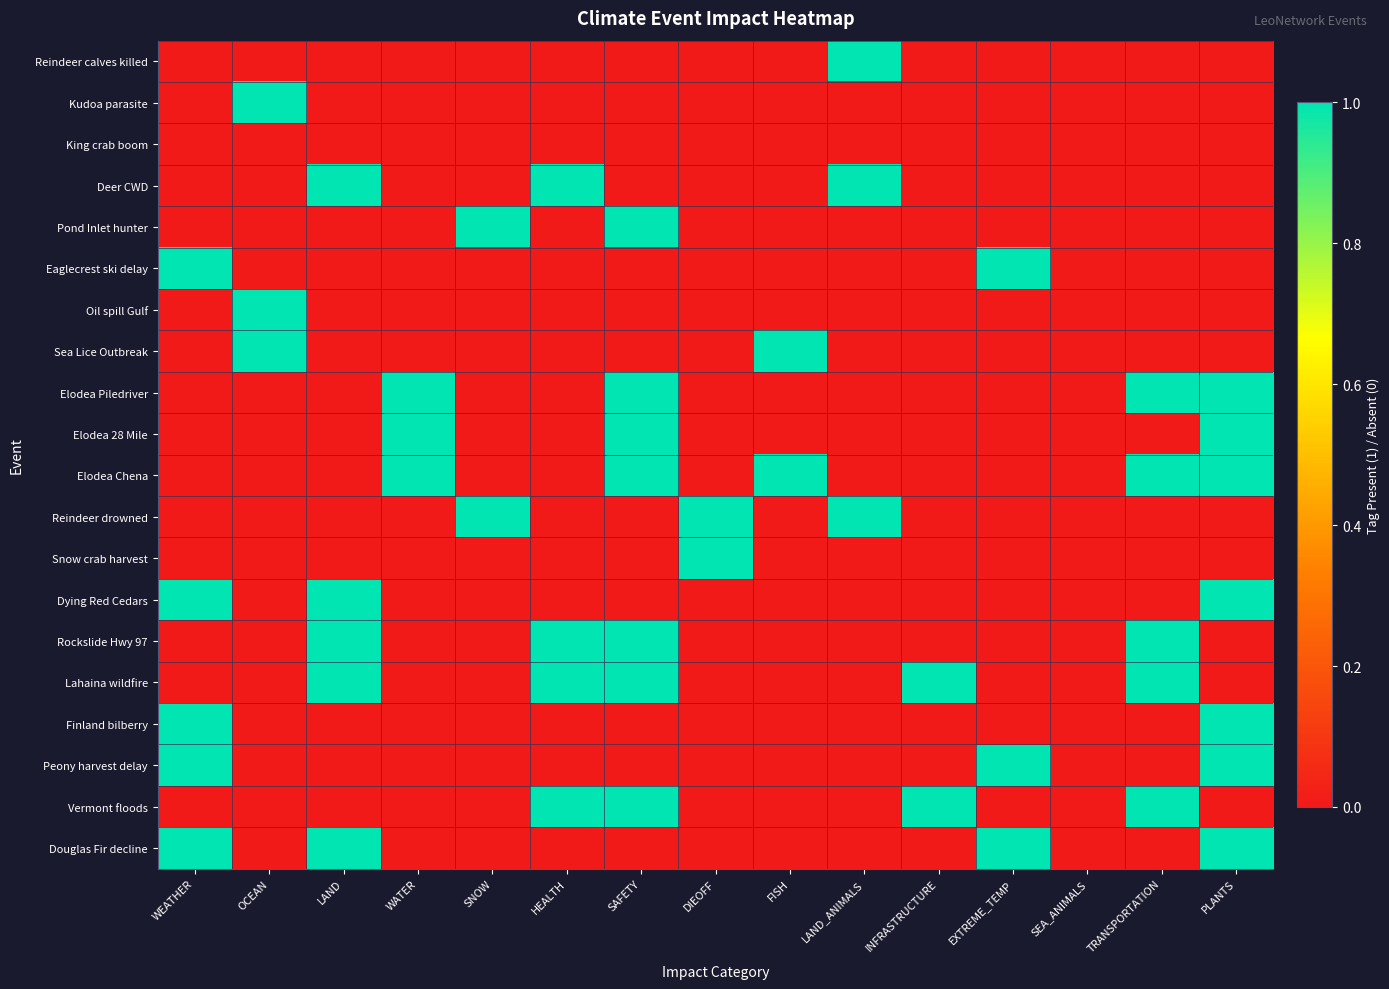

Reading left to right, extract all data points from this chart.

Reindeer calves killed: WEATHER=0	OCEAN=0	LAND=0	WATER=0	SNOW=0	HEALTH=0	SAFETY=0	DIEOFF=0	FISH=0	LAND_ANIMALS=1	INFRASTRUCTURE=0	EXTREME_TEMP=0	SEA_ANIMALS=0	TRANSPORTATION=0	PLANTS=0
Kudoa parasite: WEATHER=0	OCEAN=1	LAND=0	WATER=0	SNOW=0	HEALTH=0	SAFETY=0	DIEOFF=0	FISH=0	LAND_ANIMALS=0	INFRASTRUCTURE=0	EXTREME_TEMP=0	SEA_ANIMALS=0	TRANSPORTATION=0	PLANTS=0
King crab boom: WEATHER=0	OCEAN=0	LAND=0	WATER=0	SNOW=0	HEALTH=0	SAFETY=0	DIEOFF=0	FISH=0	LAND_ANIMALS=0	INFRASTRUCTURE=0	EXTREME_TEMP=0	SEA_ANIMALS=0	TRANSPORTATION=0	PLANTS=0
Deer CWD: WEATHER=0	OCEAN=0	LAND=1	WATER=0	SNOW=0	HEALTH=1	SAFETY=0	DIEOFF=0	FISH=0	LAND_ANIMALS=1	INFRASTRUCTURE=0	EXTREME_TEMP=0	SEA_ANIMALS=0	TRANSPORTATION=0	PLANTS=0
Pond Inlet hunter: WEATHER=0	OCEAN=0	LAND=0	WATER=0	SNOW=1	HEALTH=0	SAFETY=1	DIEOFF=0	FISH=0	LAND_ANIMALS=0	INFRASTRUCTURE=0	EXTREME_TEMP=0	SEA_ANIMALS=0	TRANSPORTATION=0	PLANTS=0
Eaglecrest ski delay: WEATHER=1	OCEAN=0	LAND=0	WATER=0	SNOW=0	HEALTH=0	SAFETY=0	DIEOFF=0	FISH=0	LAND_ANIMALS=0	INFRASTRUCTURE=0	EXTREME_TEMP=1	SEA_ANIMALS=0	TRANSPORTATION=0	PLANTS=0
Oil spill Gulf: WEATHER=0	OCEAN=1	LAND=0	WATER=0	SNOW=0	HEALTH=0	SAFETY=0	DIEOFF=0	FISH=0	LAND_ANIMALS=0	INFRASTRUCTURE=0	EXTREME_TEMP=0	SEA_ANIMALS=0	TRANSPORTATION=0	PLANTS=0
Sea Lice Outbreak: WEATHER=0	OCEAN=1	LAND=0	WATER=0	SNOW=0	HEALTH=0	SAFETY=0	DIEOFF=0	FISH=1	LAND_ANIMALS=0	INFRASTRUCTURE=0	EXTREME_TEMP=0	SEA_ANIMALS=0	TRANSPORTATION=0	PLANTS=0
Elodea Piledriver: WEATHER=0	OCEAN=0	LAND=0	WATER=1	SNOW=0	HEALTH=0	SAFETY=1	DIEOFF=0	FISH=0	LAND_ANIMALS=0	INFRASTRUCTURE=0	EXTREME_TEMP=0	SEA_ANIMALS=0	TRANSPORTATION=1	PLANTS=1
Elodea 28 Mile: WEATHER=0	OCEAN=0	LAND=0	WATER=1	SNOW=0	HEALTH=0	SAFETY=1	DIEOFF=0	FISH=0	LAND_ANIMALS=0	INFRASTRUCTURE=0	EXTREME_TEMP=0	SEA_ANIMALS=0	TRANSPORTATION=0	PLANTS=1
Elodea Chena: WEATHER=0	OCEAN=0	LAND=0	WATER=1	SNOW=0	HEALTH=0	SAFETY=1	DIEOFF=0	FISH=1	LAND_ANIMALS=0	INFRASTRUCTURE=0	EXTREME_TEMP=0	SEA_ANIMALS=0	TRANSPORTATION=1	PLANTS=1
Reindeer drowned: WEATHER=0	OCEAN=0	LAND=0	WATER=0	SNOW=1	HEALTH=0	SAFETY=0	DIEOFF=1	FISH=0	LAND_ANIMALS=1	INFRASTRUCTURE=0	EXTREME_TEMP=0	SEA_ANIMALS=0	TRANSPORTATION=0	PLANTS=0
Snow crab harvest: WEATHER=0	OCEAN=0	LAND=0	WATER=0	SNOW=0	HEALTH=0	SAFETY=0	DIEOFF=1	FISH=0	LAND_ANIMALS=0	INFRASTRUCTURE=0	EXTREME_TEMP=0	SEA_ANIMALS=0	TRANSPORTATION=0	PLANTS=0
Dying Red Cedars: WEATHER=1	OCEAN=0	LAND=1	WATER=0	SNOW=0	HEALTH=0	SAFETY=0	DIEOFF=0	FISH=0	LAND_ANIMALS=0	INFRASTRUCTURE=0	EXTREME_TEMP=0	SEA_ANIMALS=0	TRANSPORTATION=0	PLANTS=1
Rockslide Hwy 97: WEATHER=0	OCEAN=0	LAND=1	WATER=0	SNOW=0	HEALTH=1	SAFETY=1	DIEOFF=0	FISH=0	LAND_ANIMALS=0	INFRASTRUCTURE=0	EXTREME_TEMP=0	SEA_ANIMALS=0	TRANSPORTATION=1	PLANTS=0
Lahaina wildfire: WEATHER=0	OCEAN=0	LAND=1	WATER=0	SNOW=0	HEALTH=1	SAFETY=1	DIEOFF=0	FISH=0	LAND_ANIMALS=0	INFRASTRUCTURE=1	EXTREME_TEMP=0	SEA_ANIMALS=0	TRANSPORTATION=1	PLANTS=0
Finland bilberry: WEATHER=1	OCEAN=0	LAND=0	WATER=0	SNOW=0	HEALTH=0	SAFETY=0	DIEOFF=0	FISH=0	LAND_ANIMALS=0	INFRASTRUCTURE=0	EXTREME_TEMP=0	SEA_ANIMALS=0	TRANSPORTATION=0	PLANTS=1
Peony harvest delay: WEATHER=1	OCEAN=0	LAND=0	WATER=0	SNOW=0	HEALTH=0	SAFETY=0	DIEOFF=0	FISH=0	LAND_ANIMALS=0	INFRASTRUCTURE=0	EXTREME_TEMP=1	SEA_ANIMALS=0	TRANSPORTATION=0	PLANTS=1
Vermont floods: WEATHER=0	OCEAN=0	LAND=0	WATER=0	SNOW=0	HEALTH=1	SAFETY=1	DIEOFF=0	FISH=0	LAND_ANIMALS=0	INFRASTRUCTURE=1	EXTREME_TEMP=0	SEA_ANIMALS=0	TRANSPORTATION=1	PLANTS=0
Douglas Fir decline: WEATHER=1	OCEAN=0	LAND=1	WATER=0	SNOW=0	HEALTH=0	SAFETY=0	DIEOFF=0	FISH=0	LAND_ANIMALS=0	INFRASTRUCTURE=0	EXTREME_TEMP=1	SEA_ANIMALS=0	TRANSPORTATION=0	PLANTS=1